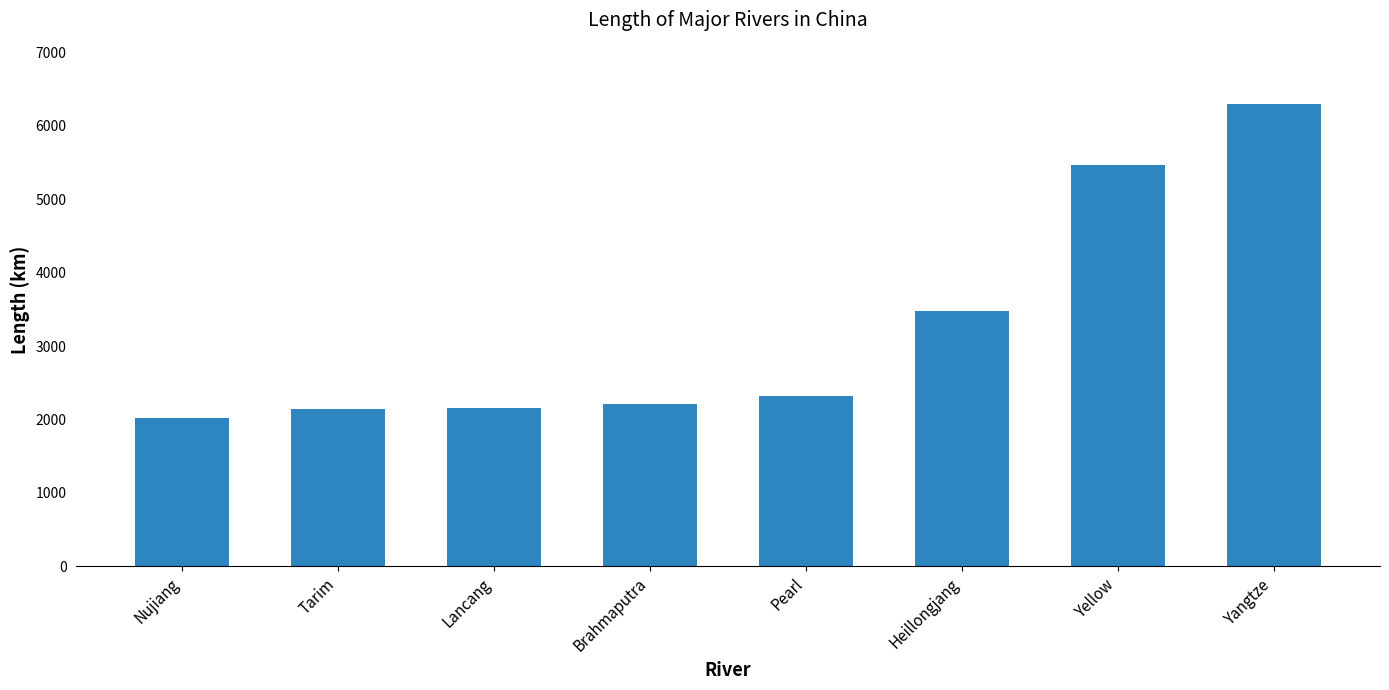

Does the chart contain stacked bars?

No